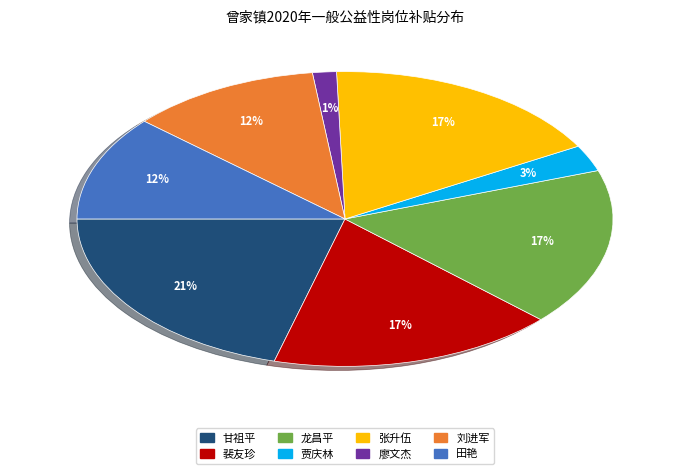

Does any single category account for the majority?

No